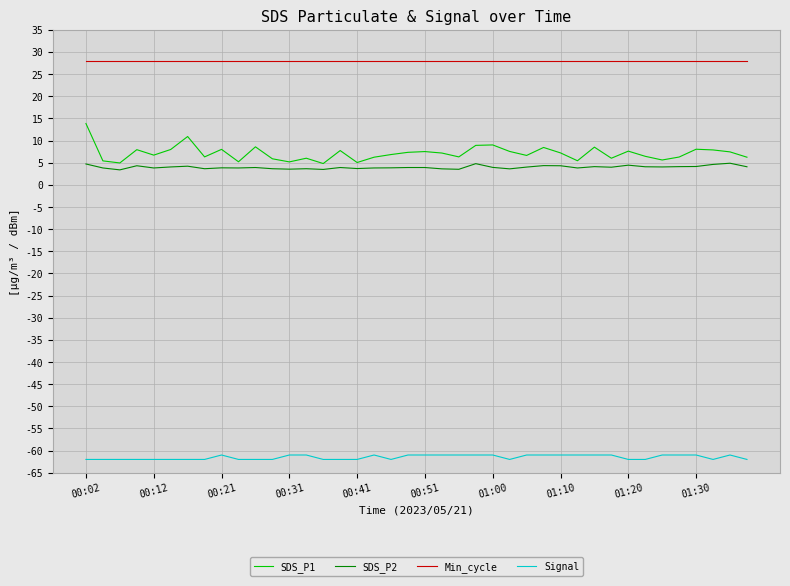

True or false: SDS_P2 and Min_cycle cross at least once.

False